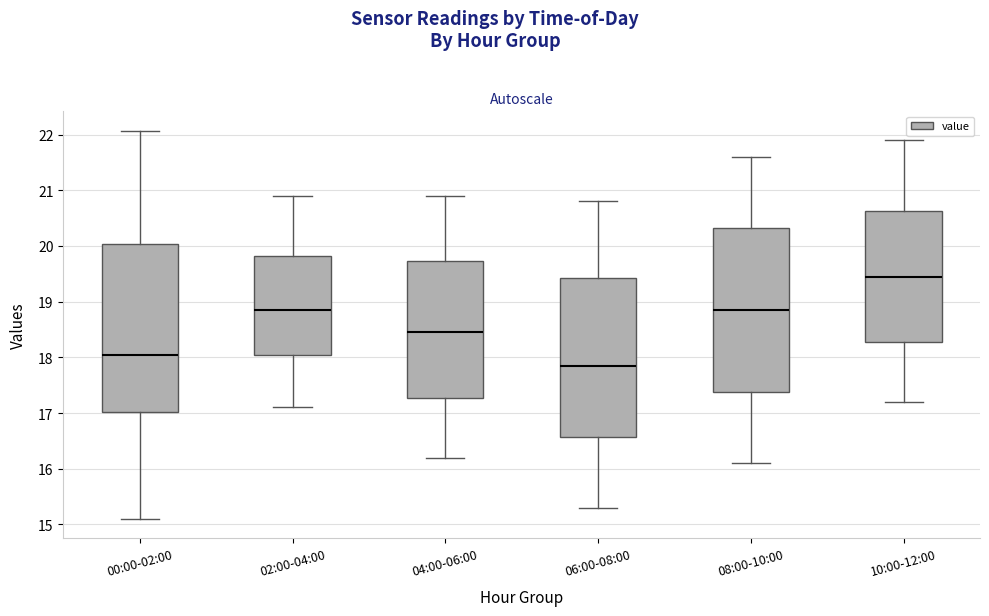

Reading left to right, transcribe this box plot: for each box, give where its median line is, the range the box spans, and where its two whiskers end, as read against the y-axis. The values are not printed on the chart, so give them approximately, as read against the axis.

00:00-02:00: median 18.1, box 17.0 to 20.0, whiskers 15.1 to 22.1
02:00-04:00: median 18.9, box 18.1 to 19.8, whiskers 17.1 to 20.9
04:00-06:00: median 18.5, box 17.3 to 19.7, whiskers 16.2 to 20.9
06:00-08:00: median 17.9, box 16.6 to 19.4, whiskers 15.3 to 20.8
08:00-10:00: median 18.9, box 17.4 to 20.3, whiskers 16.1 to 21.6
10:00-12:00: median 19.5, box 18.3 to 20.6, whiskers 17.2 to 21.9